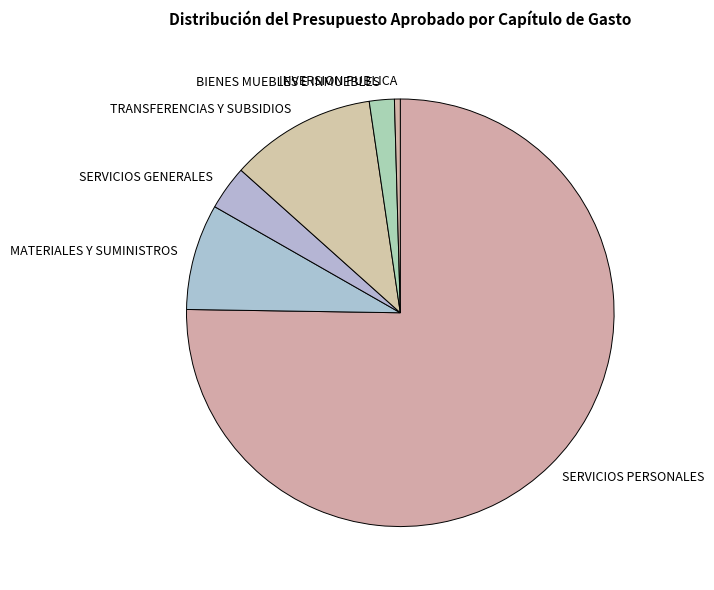

True or false: SERVICIOS PERSONALES accounts for 75% of the total.

True